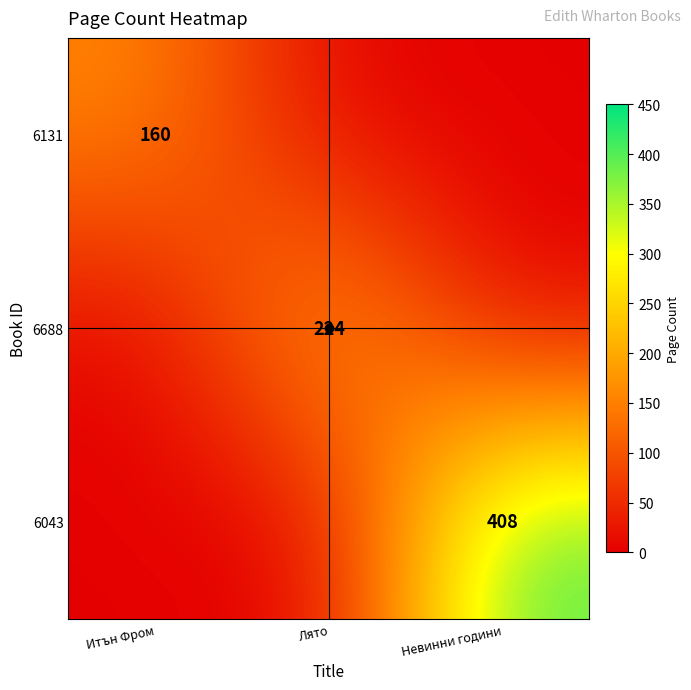

What is the difference between the maximum and minimum values in the 6043 series?

407